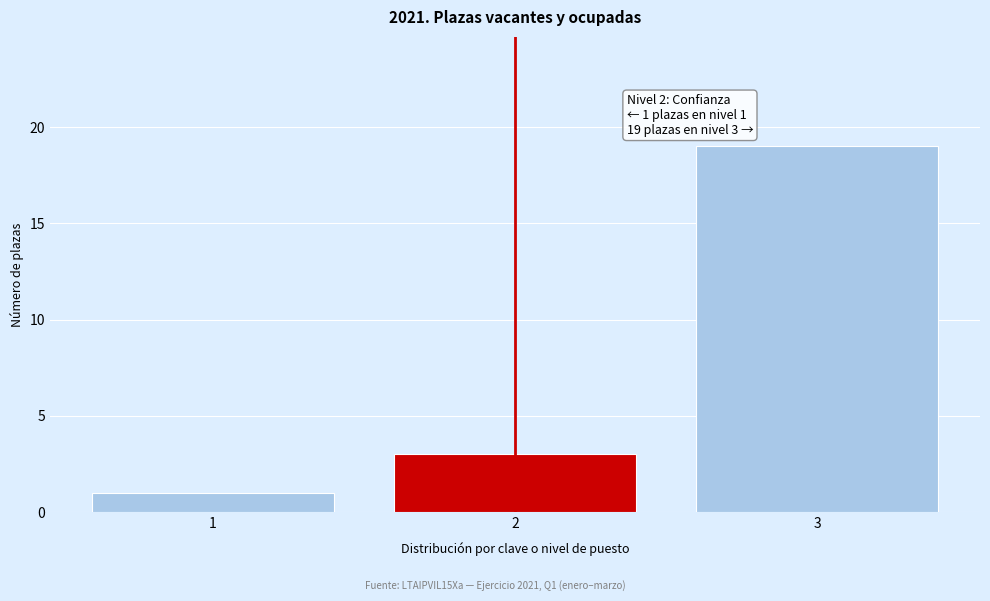

Reading left to right, extract all data points from this chart.

1=1	2=3	3=19